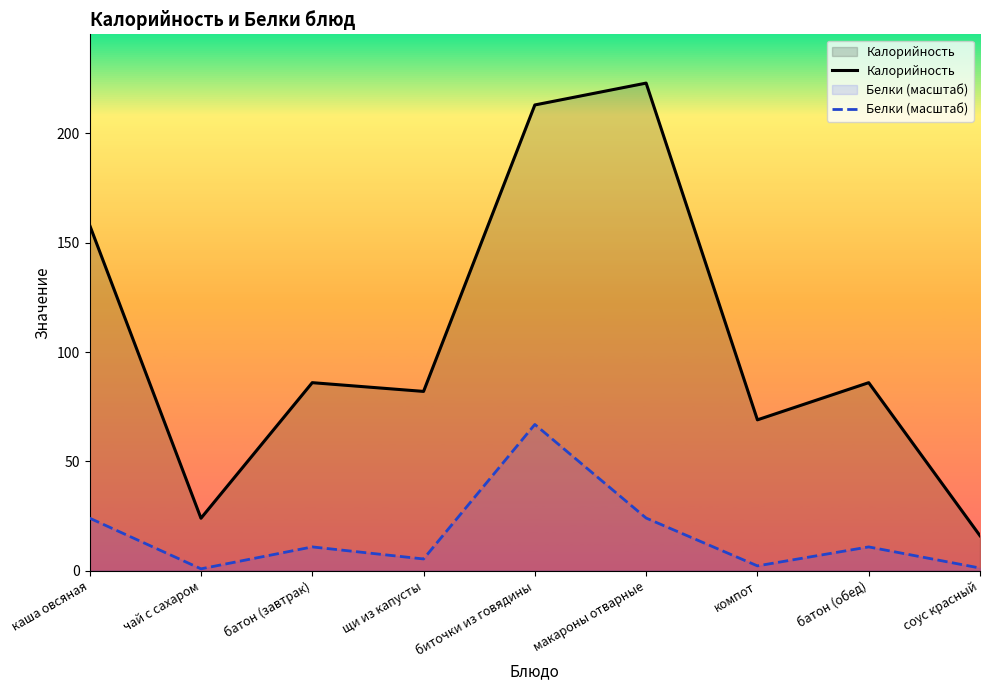

Rank the series by their maximum value, from highest to lowest.

Калорийность, Белки (масштаб)